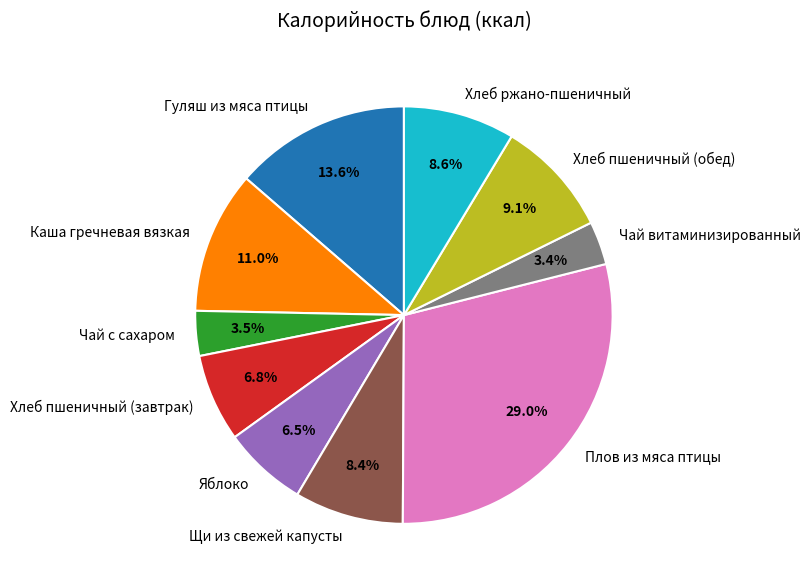

To the nearest percent, what is the difference between the Гуляш из мяса птицы and Щи из свежей капусты slice percentages?

5%